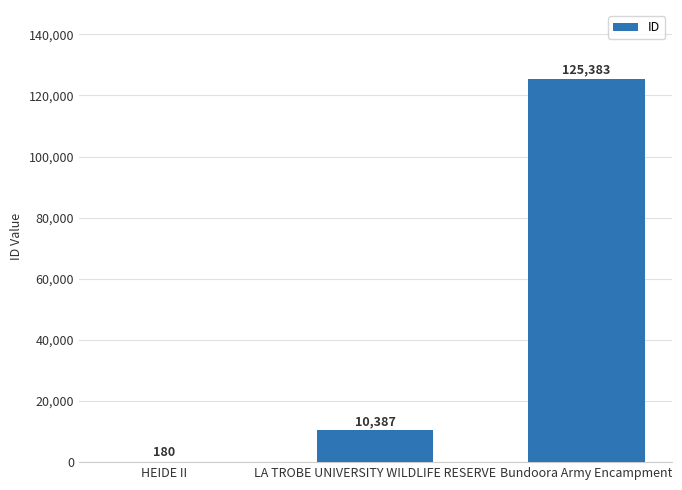

What is the greatest value displayed?

125383